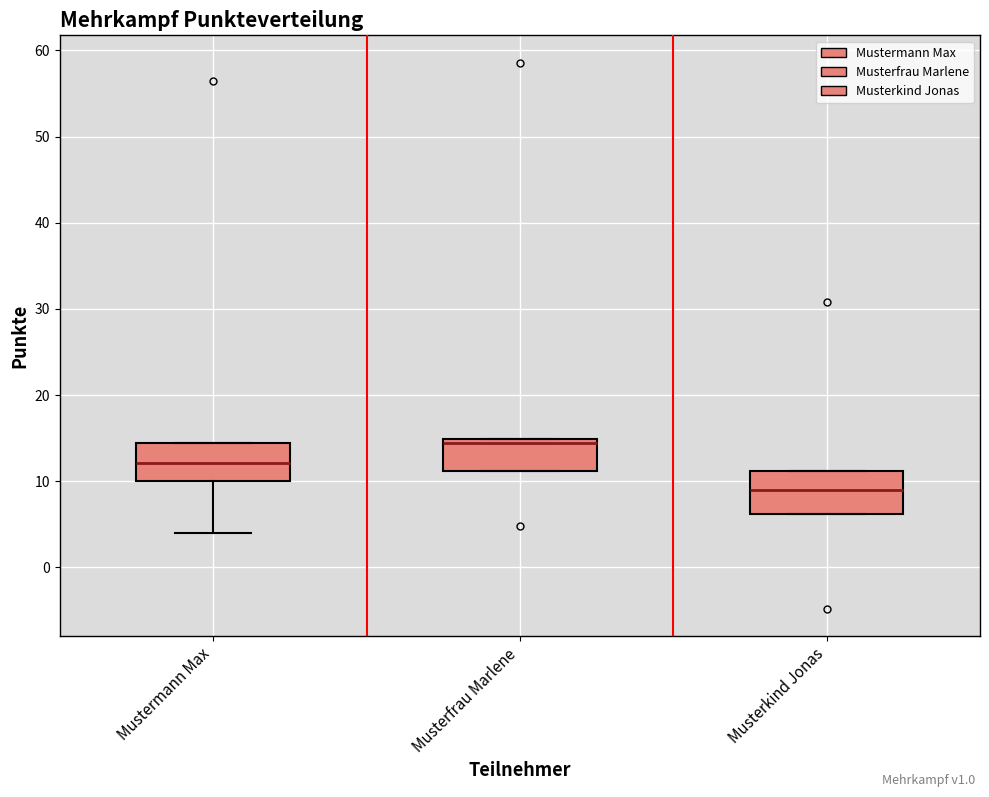

Reading left to right, transcribe this box plot: for each box, give where its median line is, the range the box spans, and where its two whiskers end, as read against the y-axis. The values are not printed on the chart, so give them approximately, as read against the axis.

Mustermann Max: median 12, box 10 to 14, whiskers 4 to 14
Musterfrau Marlene: median 14, box 11 to 15, whiskers 11 to 15
Musterkind Jonas: median 9, box 6 to 11, whiskers 6 to 11